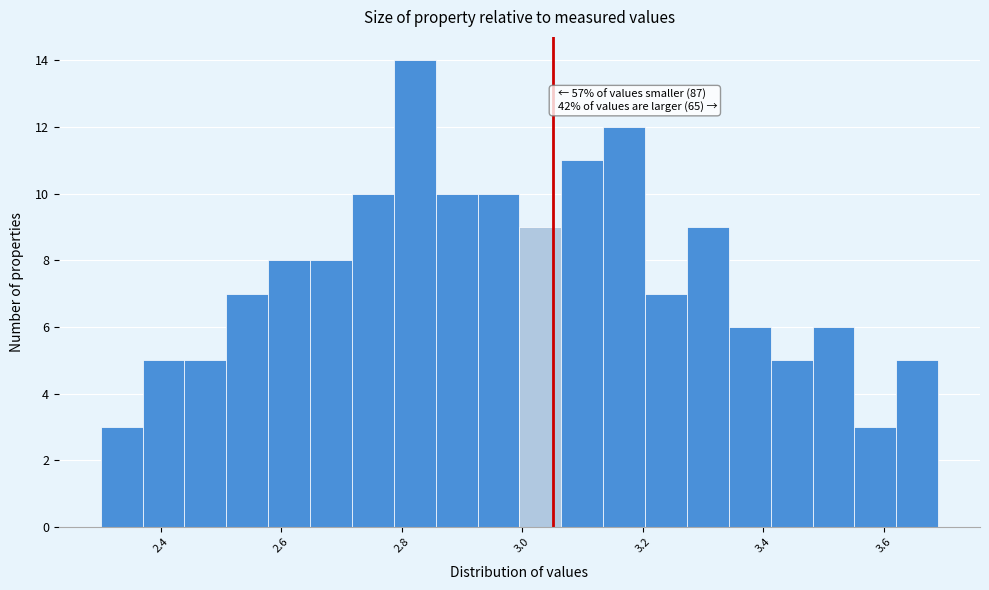

Around what value on the x-axis is the tallest bar? Give the approximate position of its centre, as read against the axis.

2.82